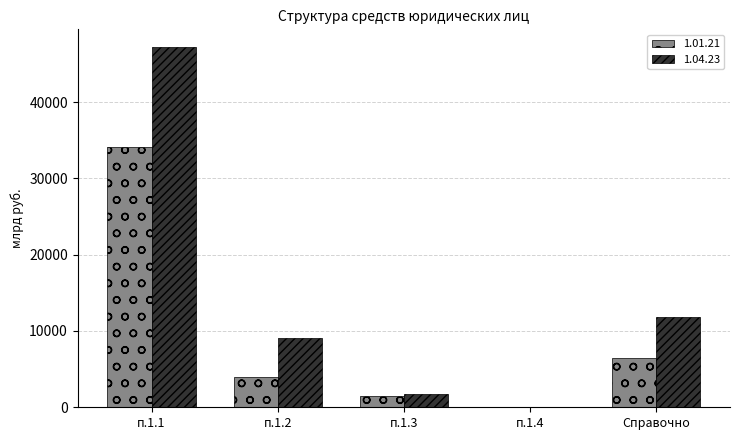

The value of 1.01.21 at п.1.1 is 34067.5. True or false?

True